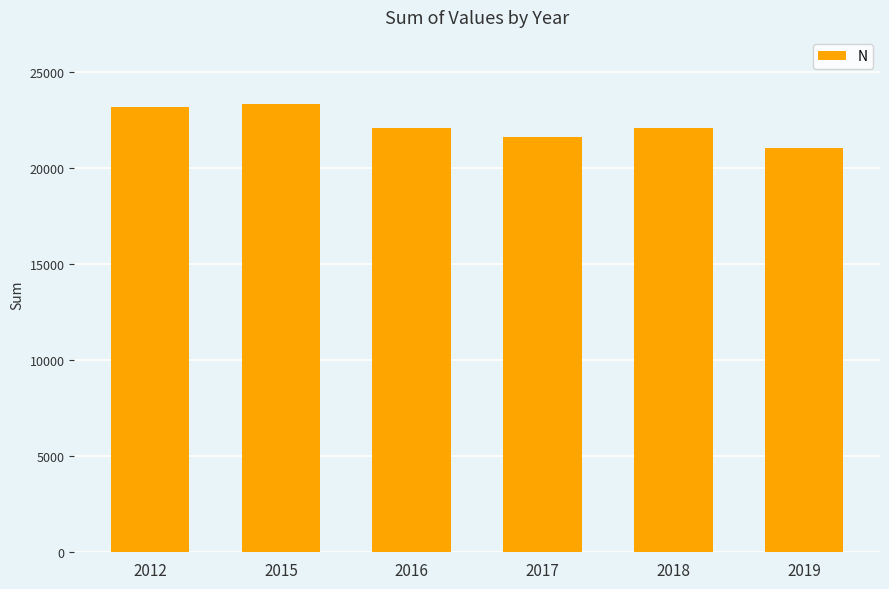

What is the maximum value shown in the chart?

23339.3